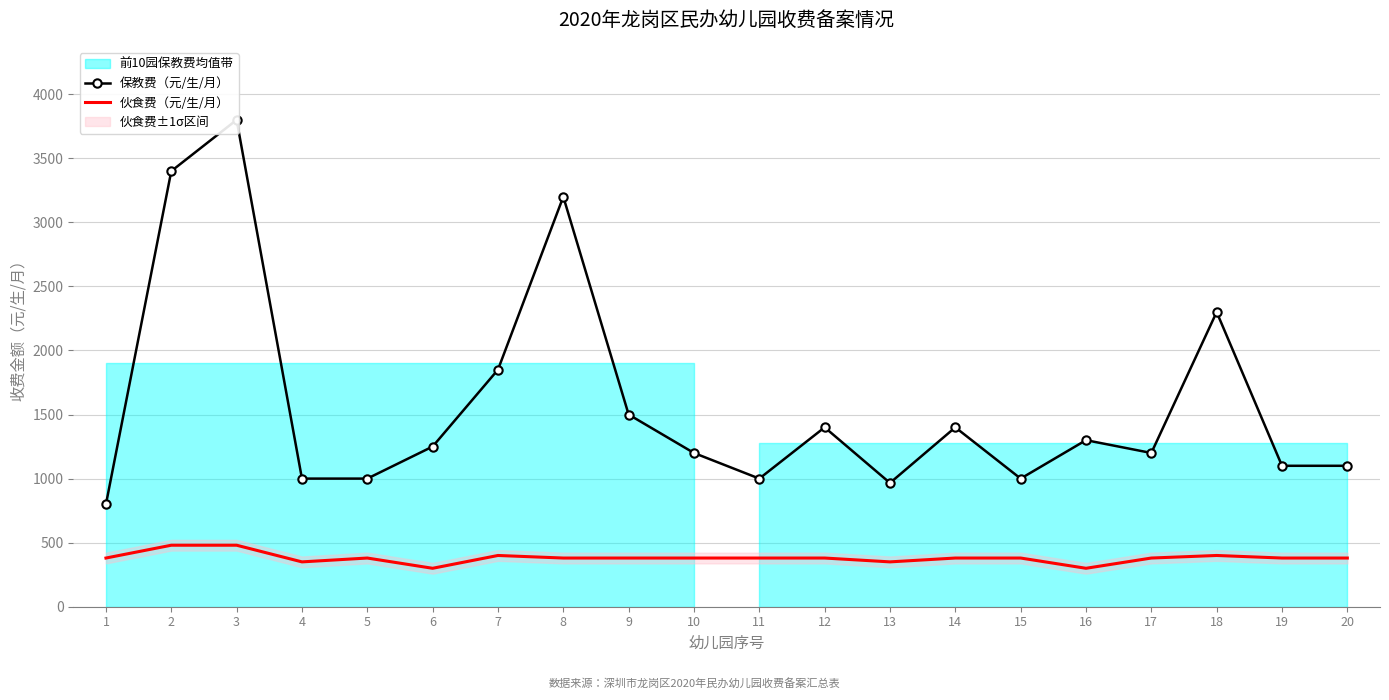

What value does the 保教费（元/生/月） series have at 8?

3200